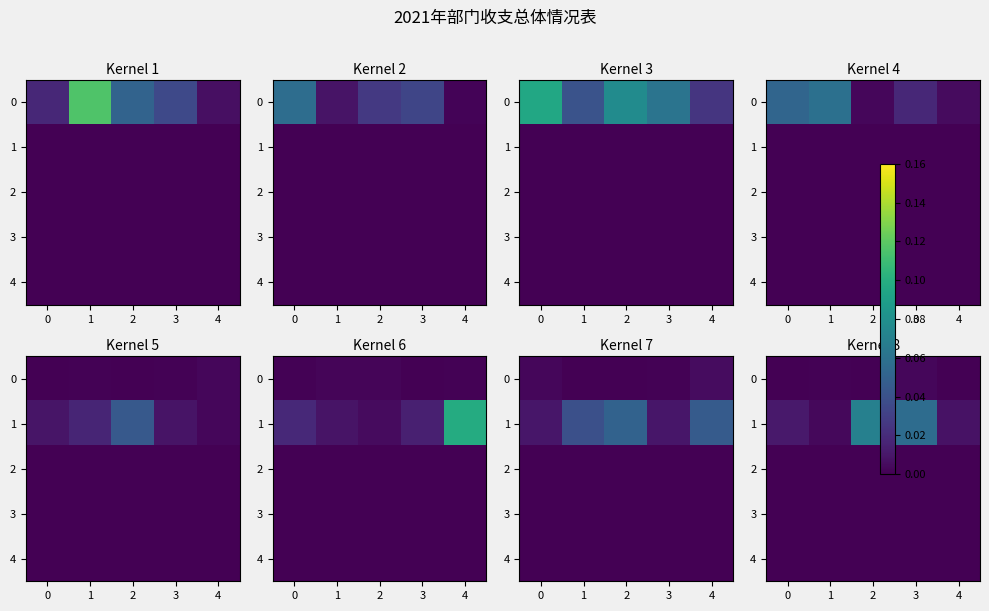

Which series has the largest total across all categories?

1